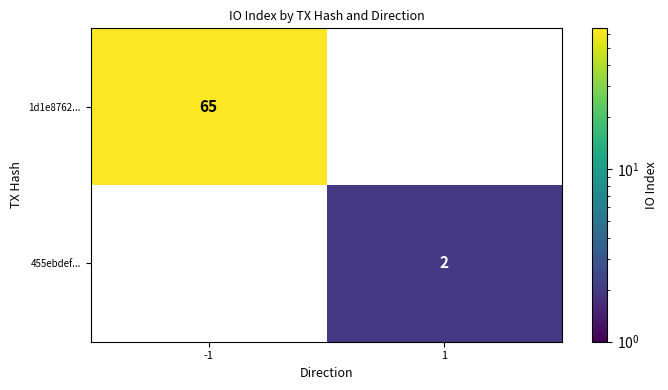

The 1d1e8762... series shows 65 at -1. True or false?

True